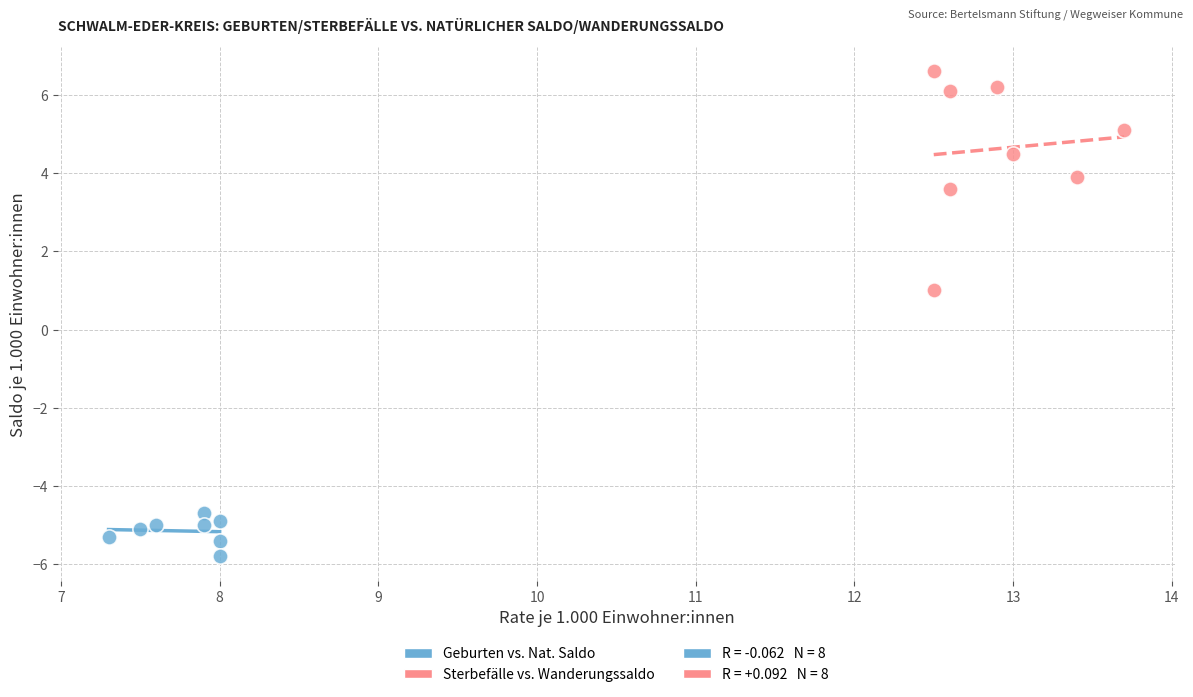

Which series has the widest spread of Y values?

Sterbefälle vs. Wanderungssaldo